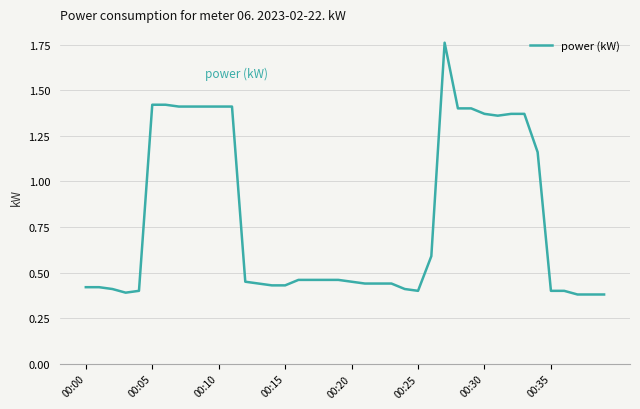

Does the chart display data point markers on the line(s)?

No